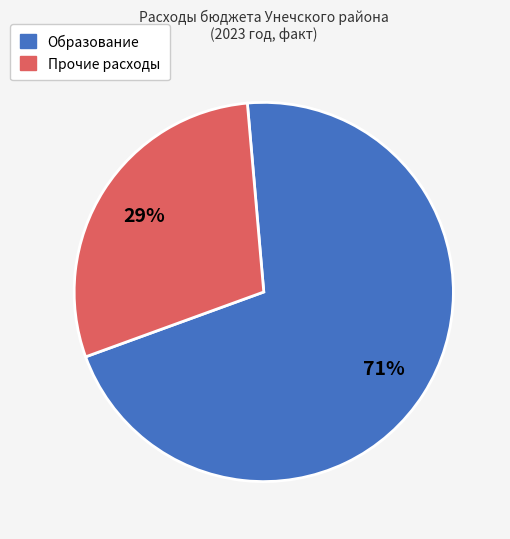

Which slice is the largest?

Образование